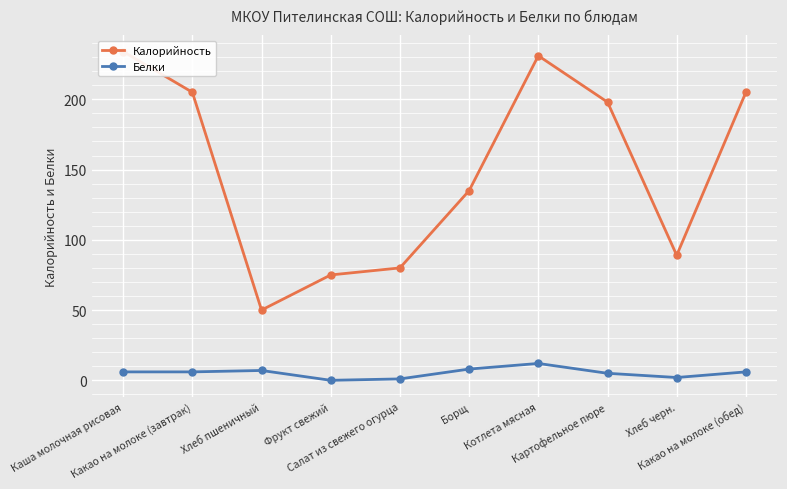

At which label is Калорийность closest to 142?

Борщ